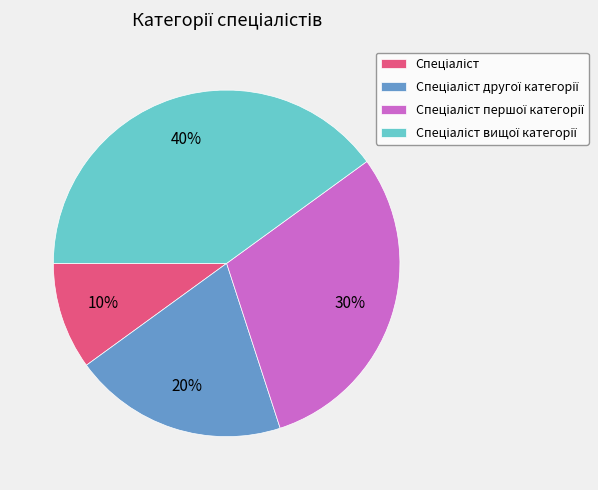

Count the number of slices in the pie.

4